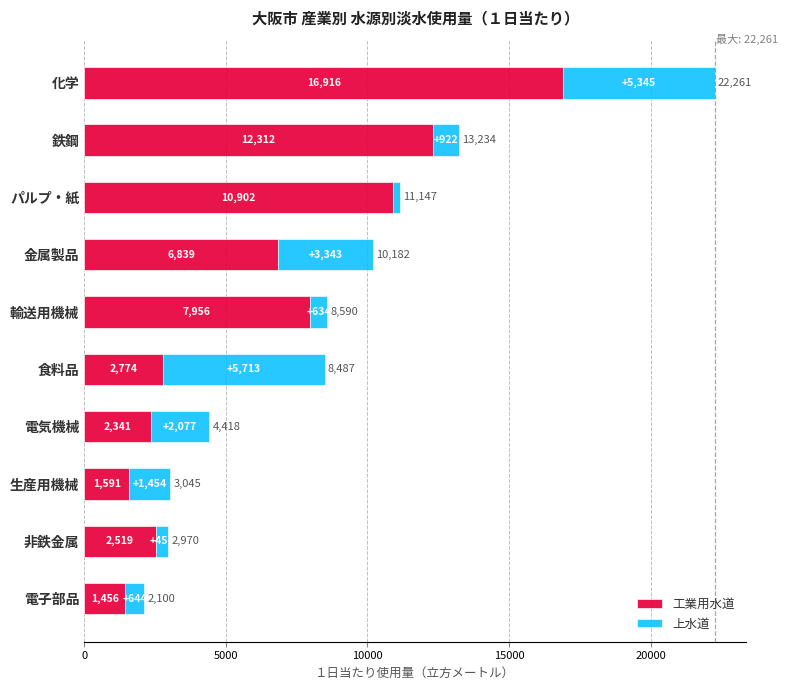

What is the highest value of the 工業用水道 series?

16916